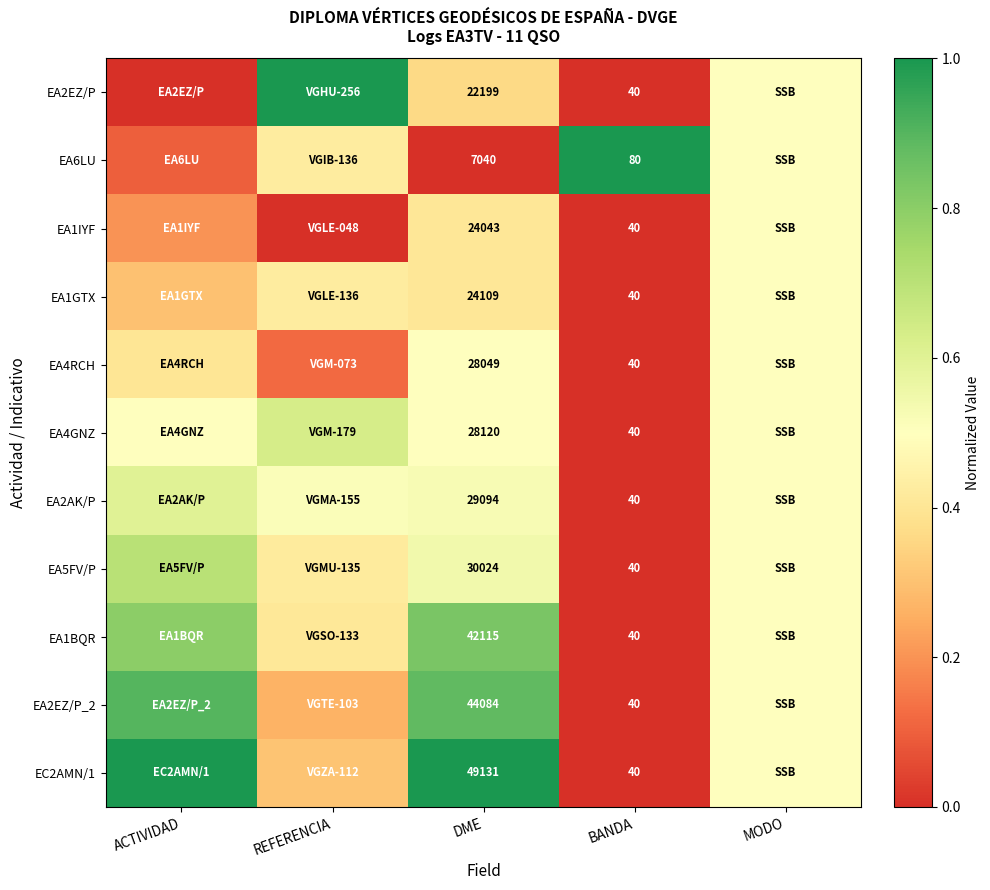

How many values in EA1IYF are above zero?

3